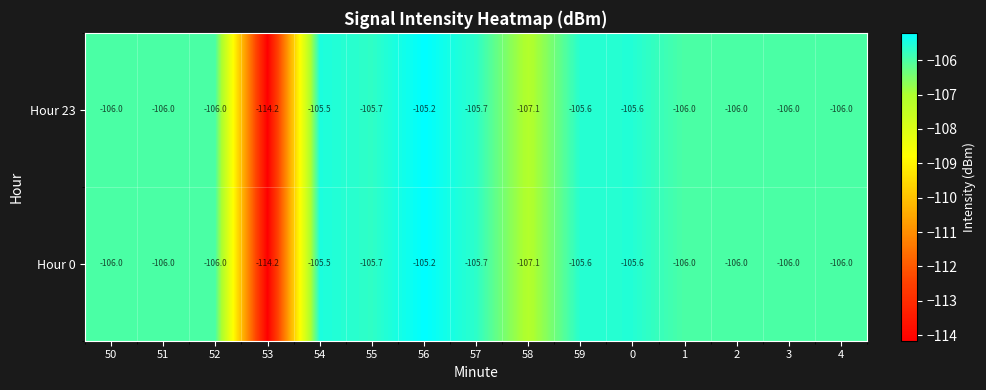

Reading left to right, extract all data points from this chart.

Hour 23: 50=-106.0	51=-106.0	52=-106.0	53=-114.2	54=-105.5	55=-105.7	56=-105.2	57=-105.7	58=-107.1	59=-105.6	0=-105.6	1=-106.0	2=-106.0	3=-106.0	4=-106.0
Hour 0: 50=-106.0	51=-106.0	52=-106.0	53=-114.2	54=-105.5	55=-105.7	56=-105.2	57=-105.7	58=-107.1	59=-105.6	0=-105.6	1=-106.0	2=-106.0	3=-106.0	4=-106.0